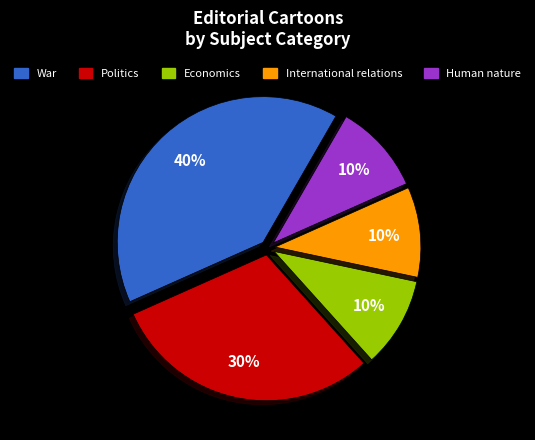

Is it true that Human nature is 10% of the pie?

True